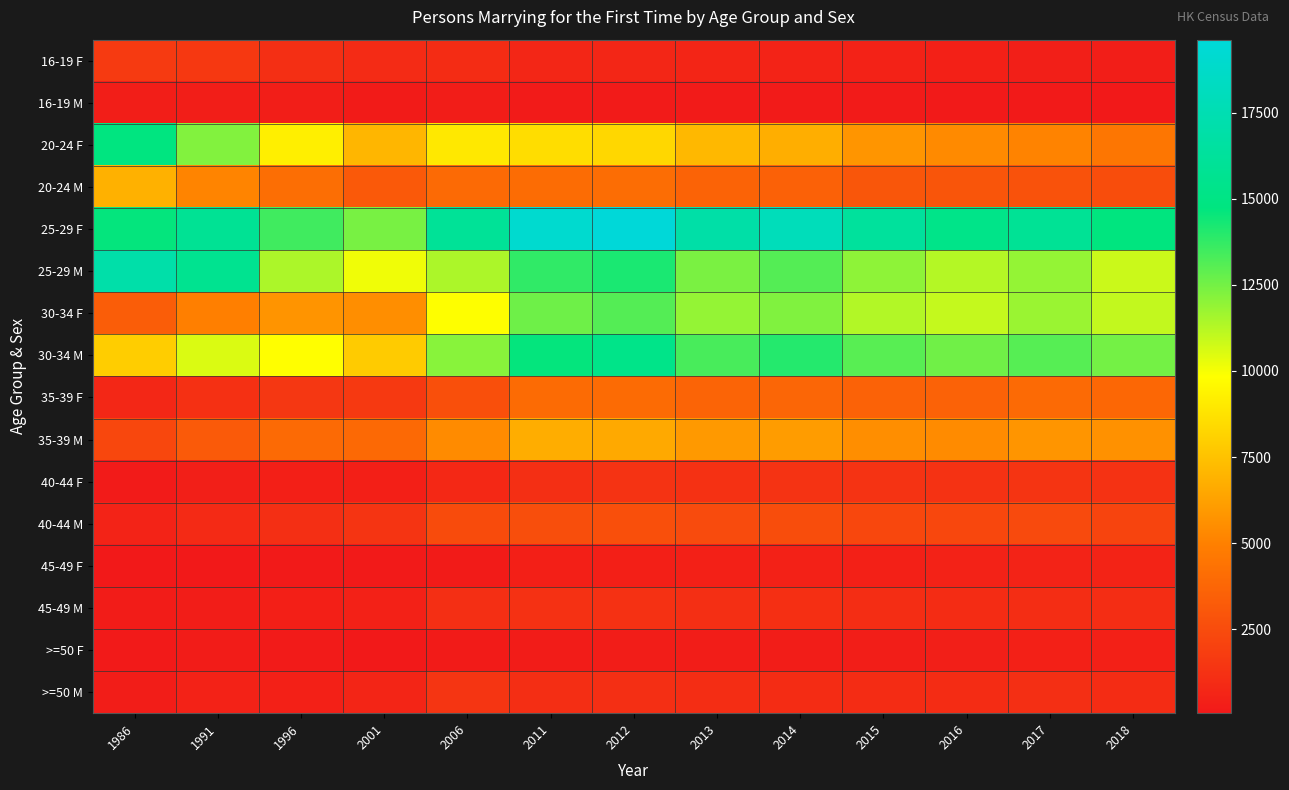

How many categories are shown in the chart?

13